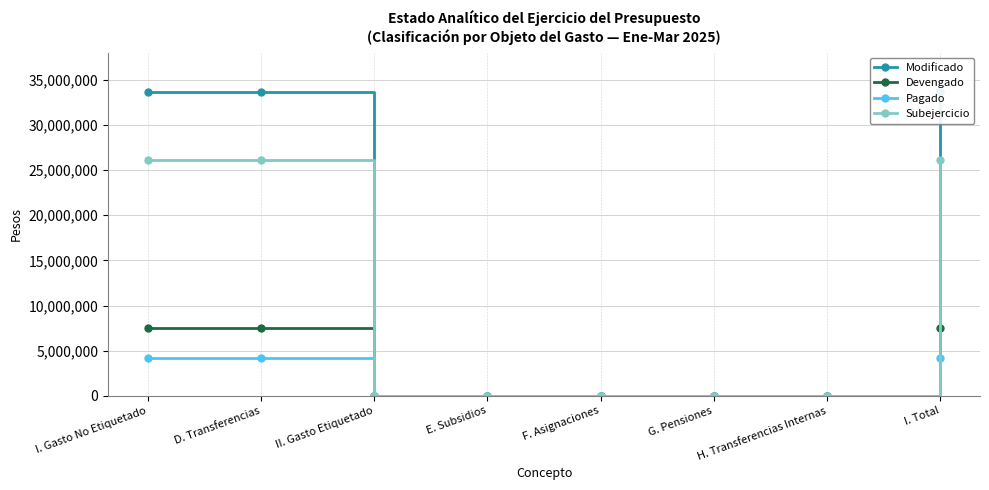

The Subejercicio series shows 17339907 at I. Gasto No Etiquetado. True or false?

False